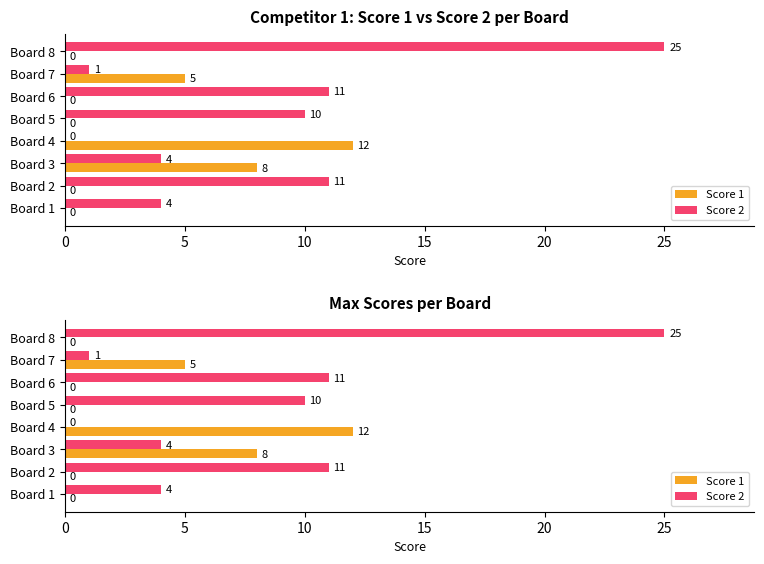

At how many categories does at least one series exceed 2?

8